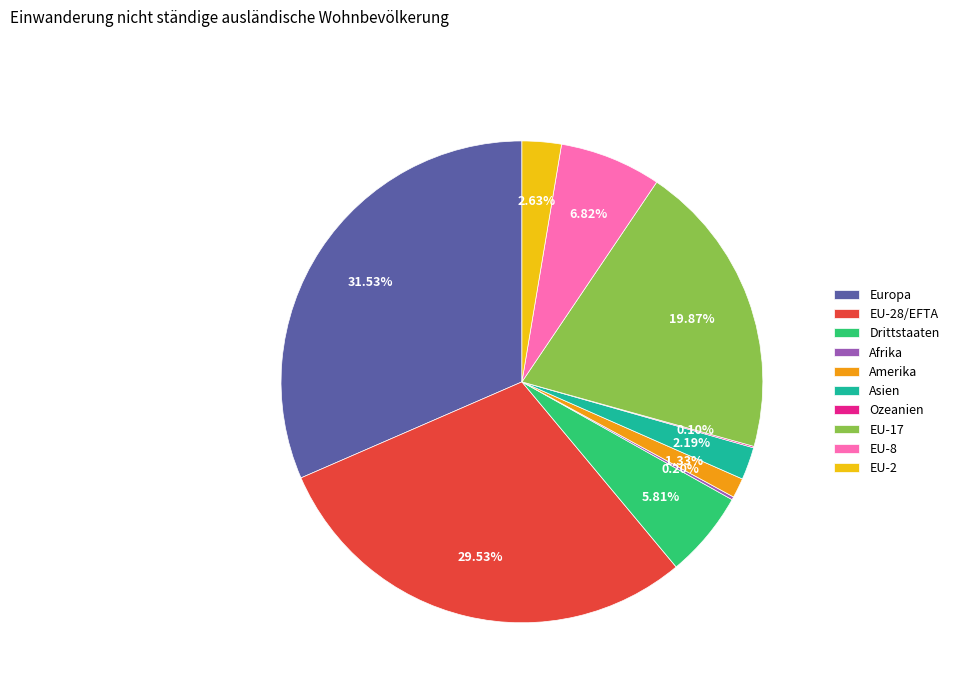

Approximately how many times larger is the value at EU-17 compared to EU-2?

7.6